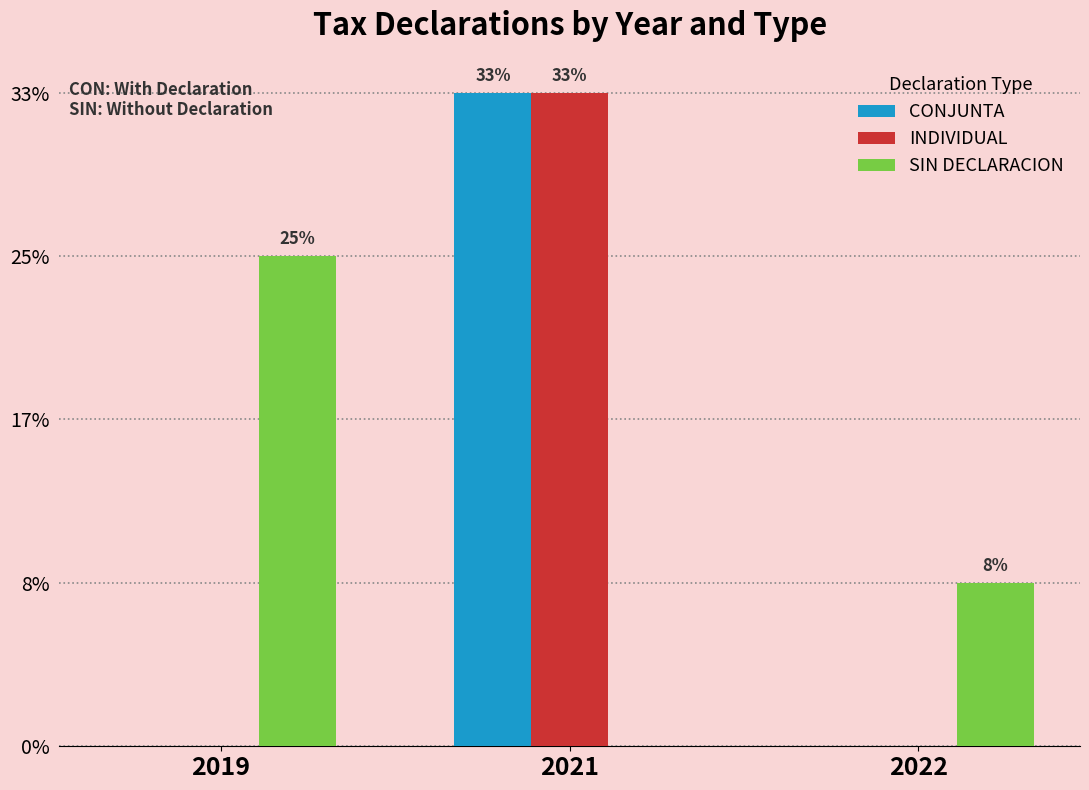

Are the bars horizontal?

No